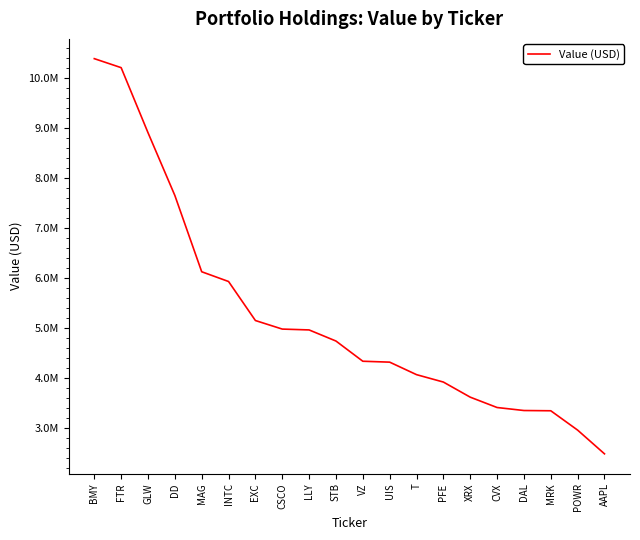

Where does the data first go above 4745000?

BMY